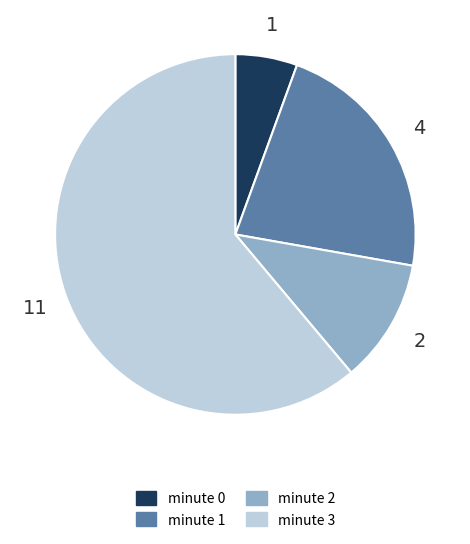

How many segments does this pie chart have?

4